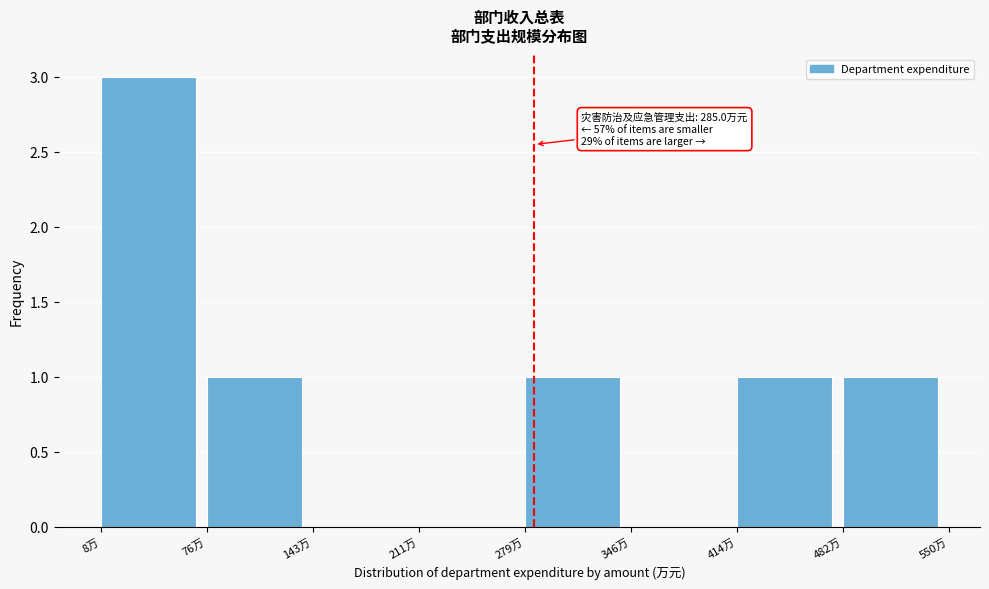

Which range on the x-axis has the tallest bar?

10 to 80